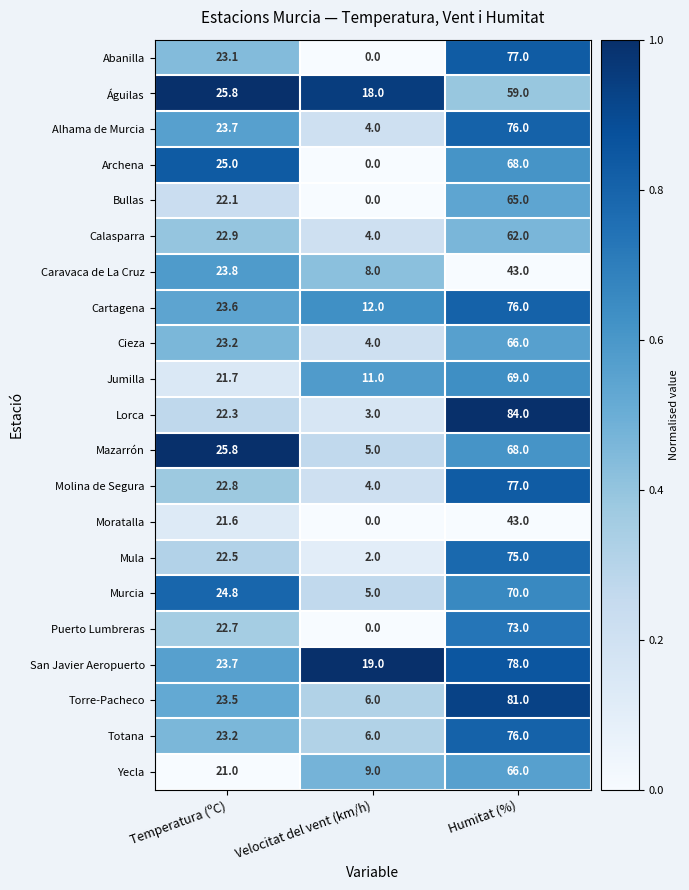

Which category has the lowest value across all series?

Velocitat del vent (km/h)